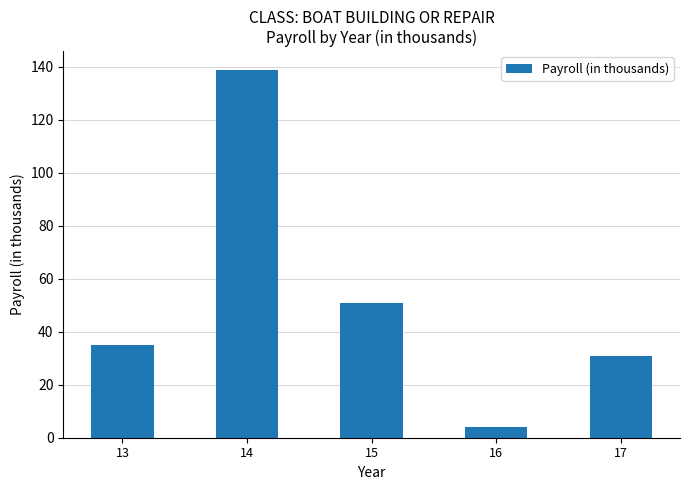

What is the sum of the values at 14 and 16?

143